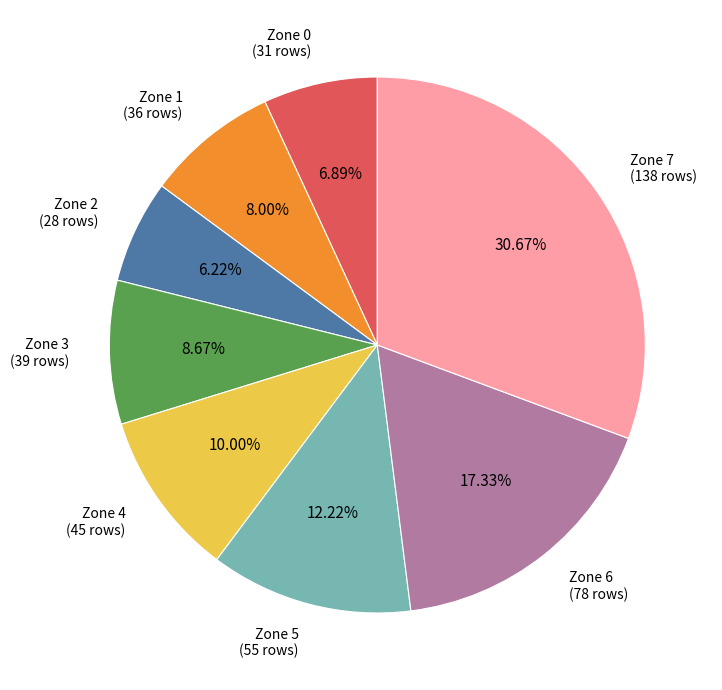

Is there a majority slice in this chart?

No